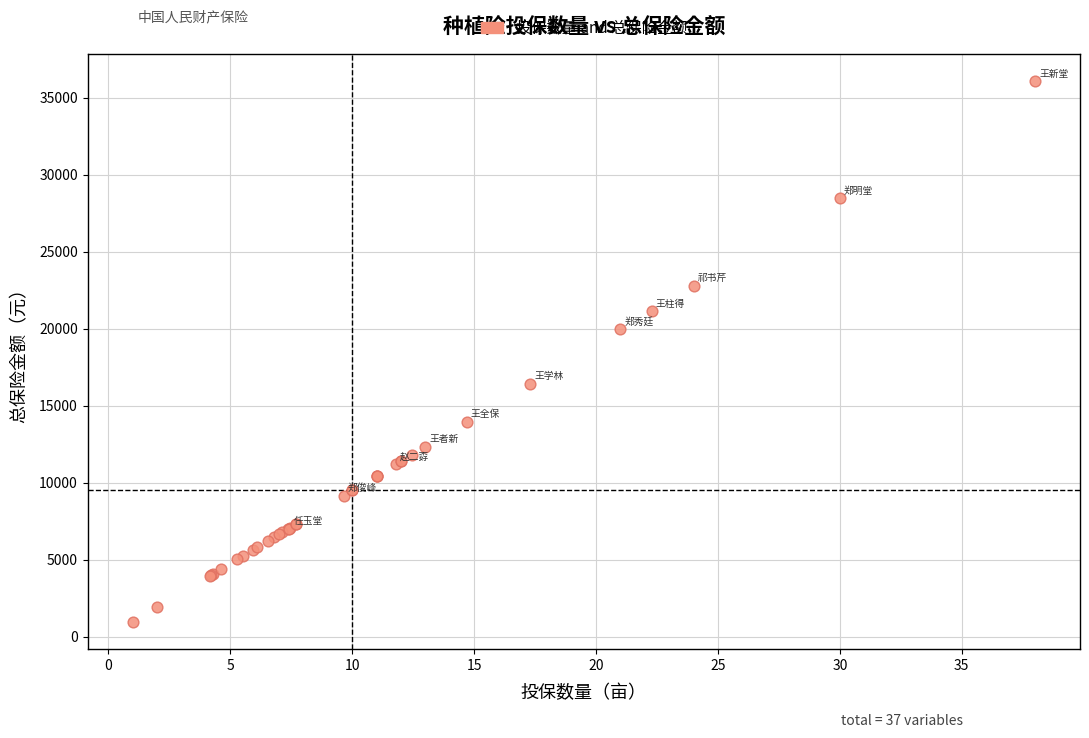

What Y value in the scatter plot is closest to 18525?

19950.0